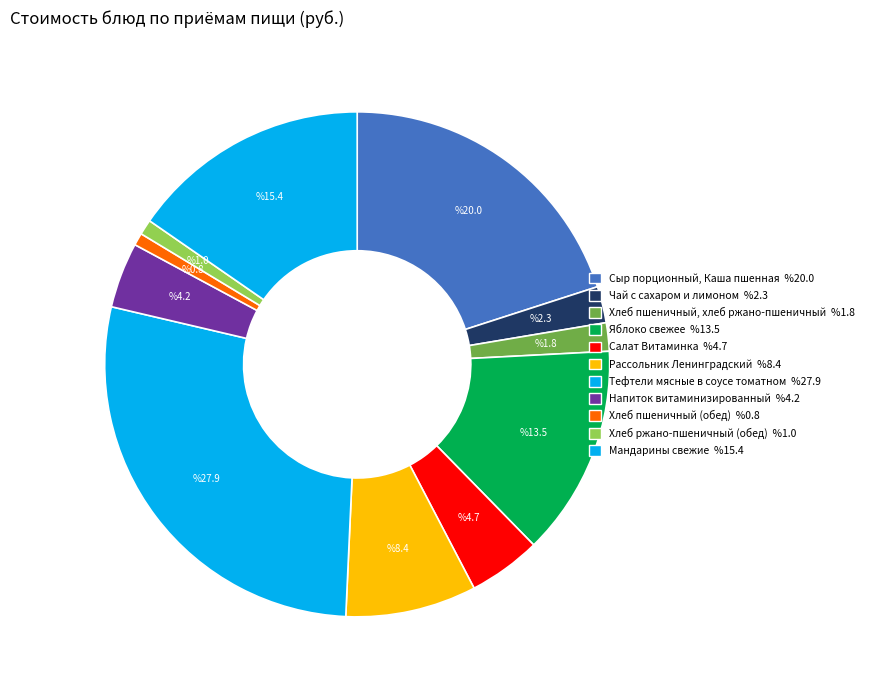

Does any single category account for the majority?

No